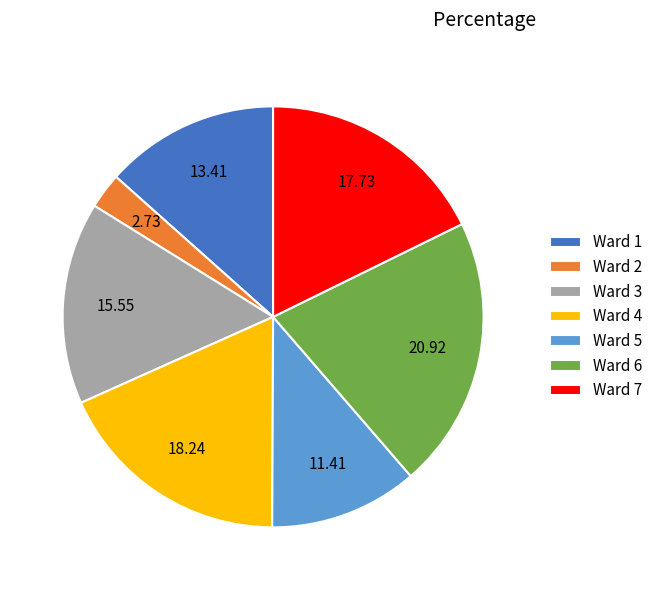

Does Ward 6 account for over 50% of the chart?

No